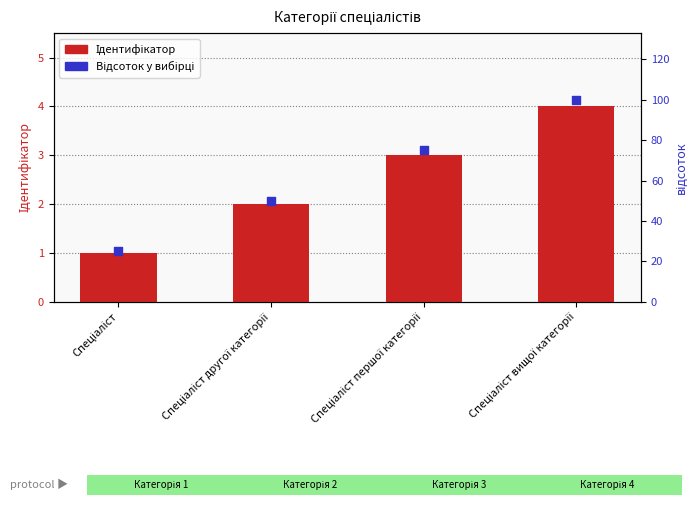

Is the value of Ідентифікатор at Спеціаліст greater than the value of Відсоток у вибірці at Спеціаліст?

No